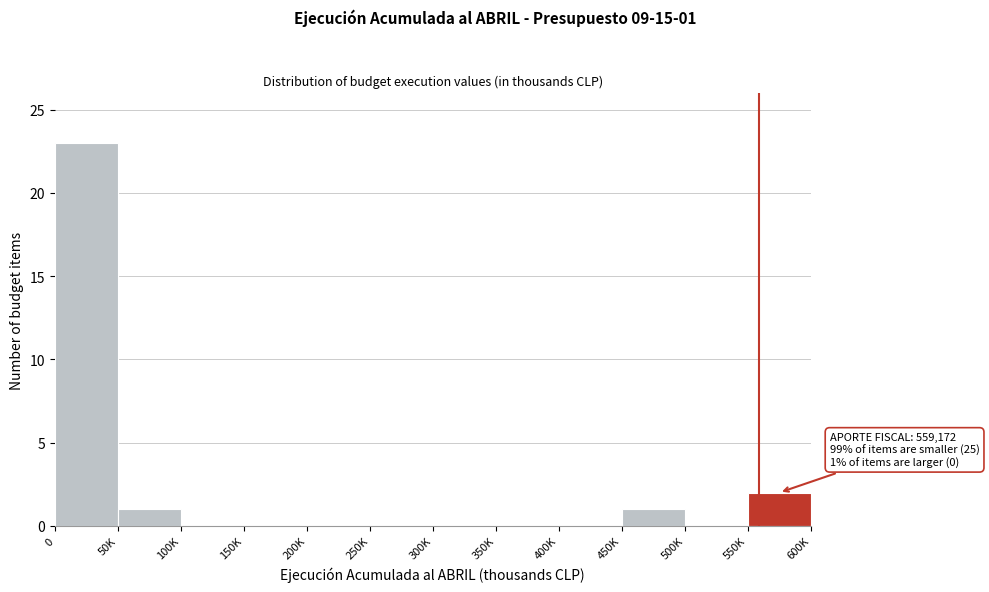

Reading left to right, extract all data points from this chart.

0=23	50K=1	100K=0	150K=0	200K=0	250K=0	300K=0	350K=0	400K=0	450K=1	500K=0	550K=2